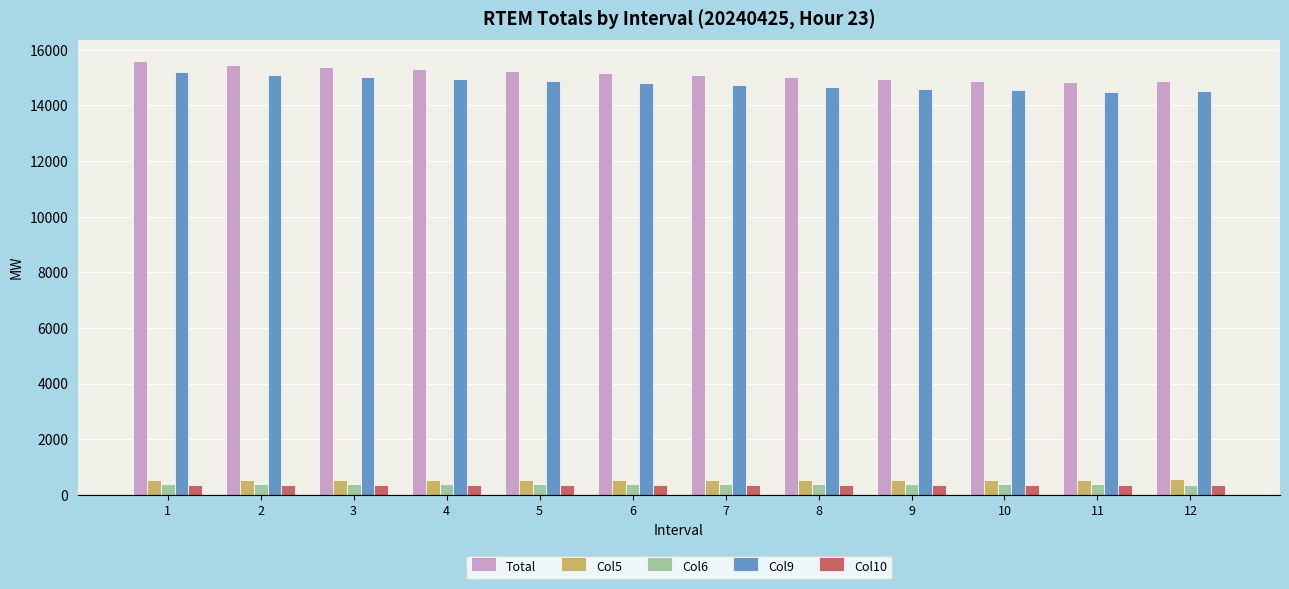

What is the difference between the second highest and second lowest values in the Col6 series?

17.2